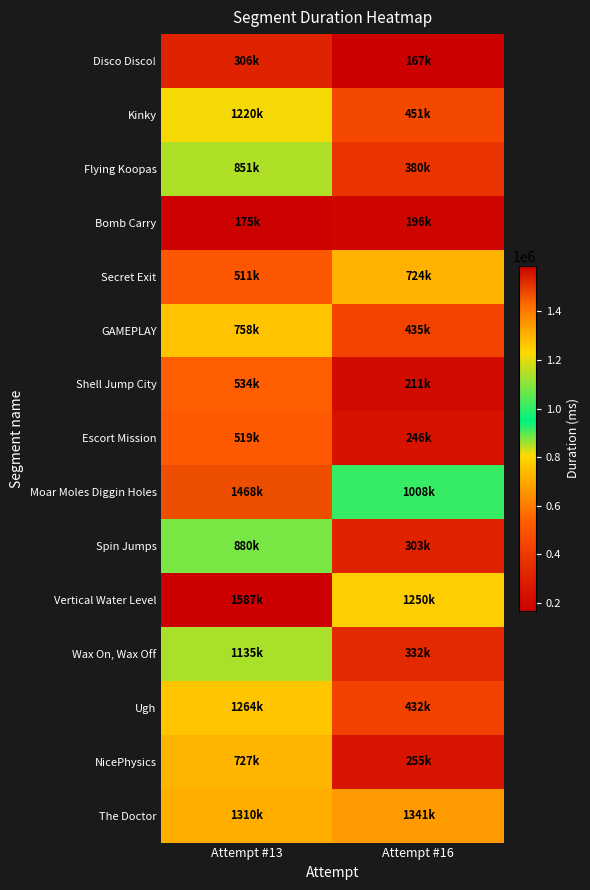

Rank the series at Attempt #13 from highest to lowest value.

Vertical Water Level, Moar Moles Diggin Holes, The Doctor, Ugh, Kinky, Wax On, Wax Off, Spin Jumps, Flying Koopas, GAMEPLAY, NicePhysics, Shell Jump City, Escort Mission, Secret Exit, Disco Disco!, Bomb Carry